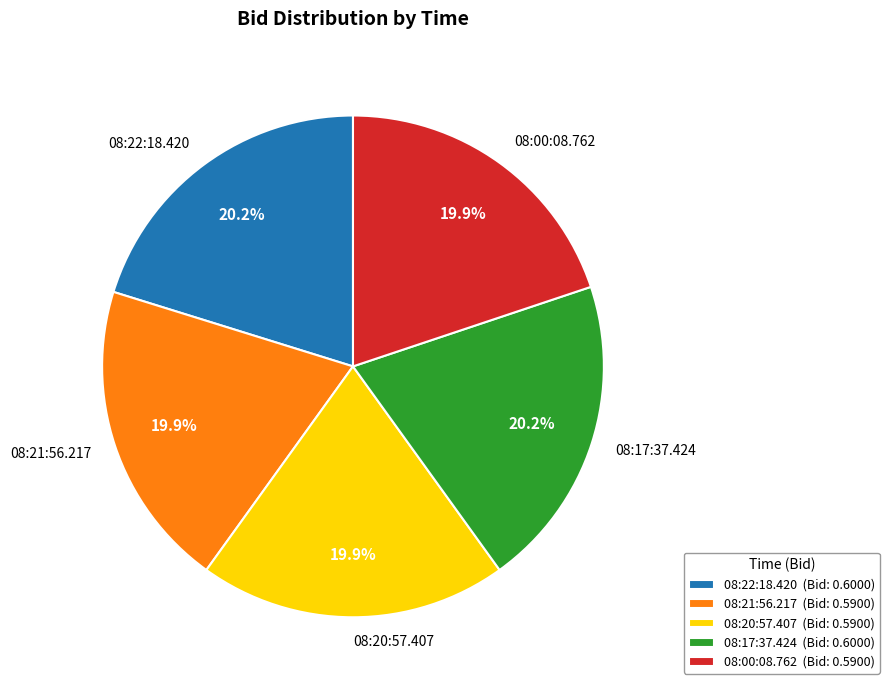

True or false: 08:22:18.420 accounts for 20% of the total.

True